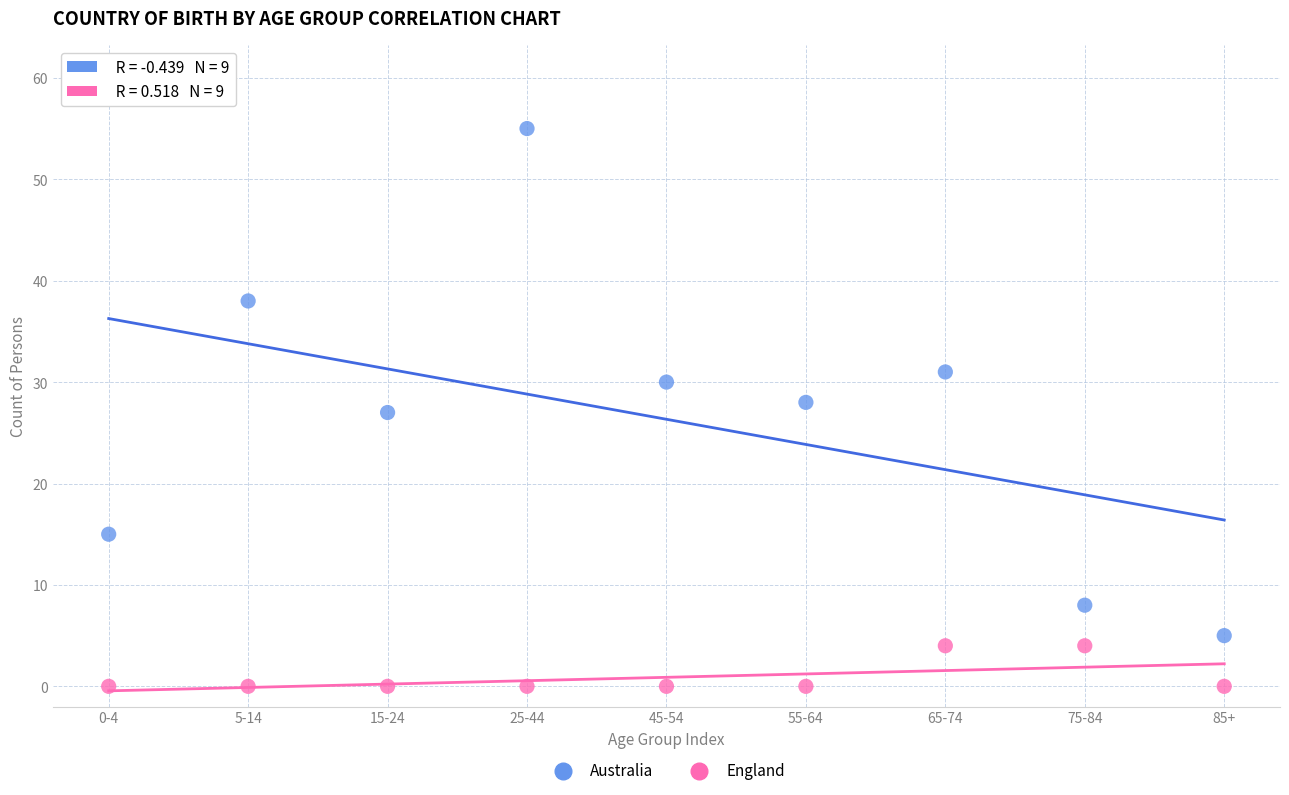

Which series reaches the maximum Y coordinate?

Australia